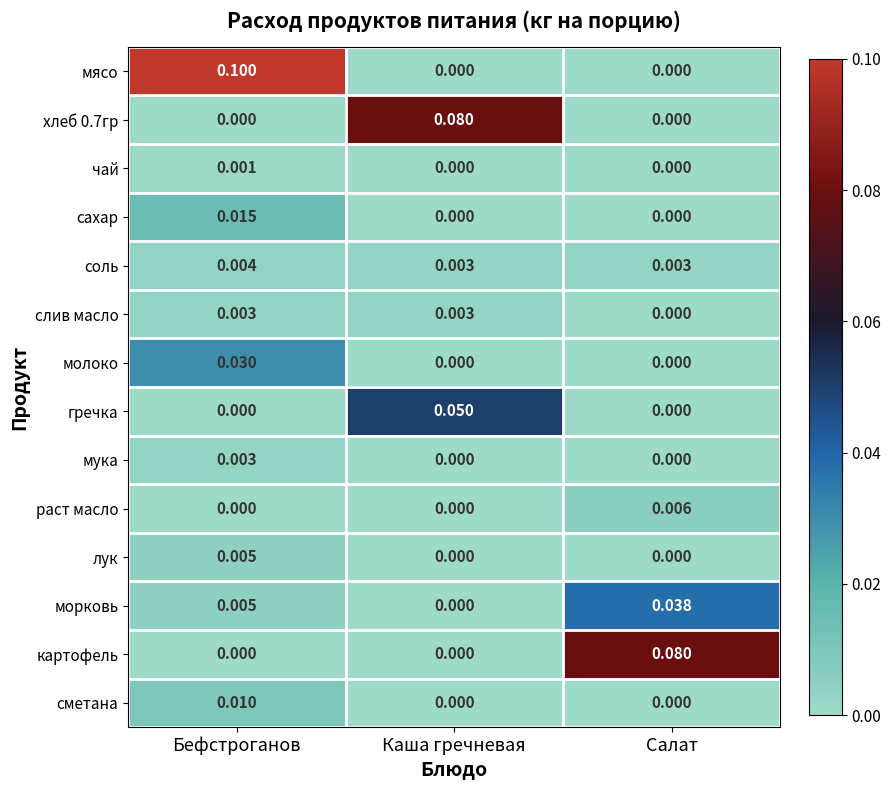

Between Бефстроганов and Каша гречневая, which series saw the biggest shift?

мясо